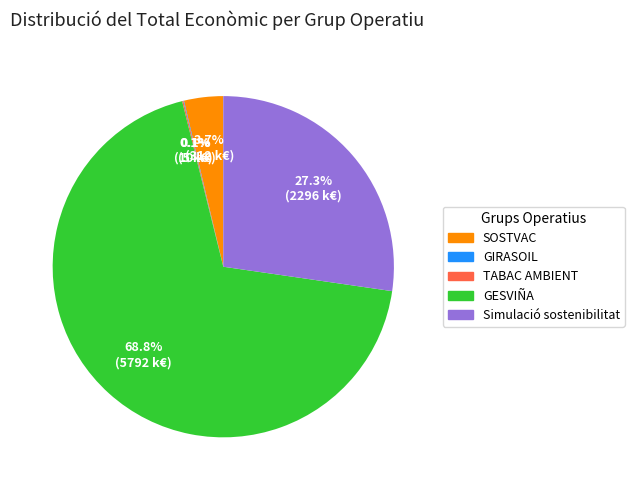

To the nearest percent, what portion does GESVIÑA represent?

69%